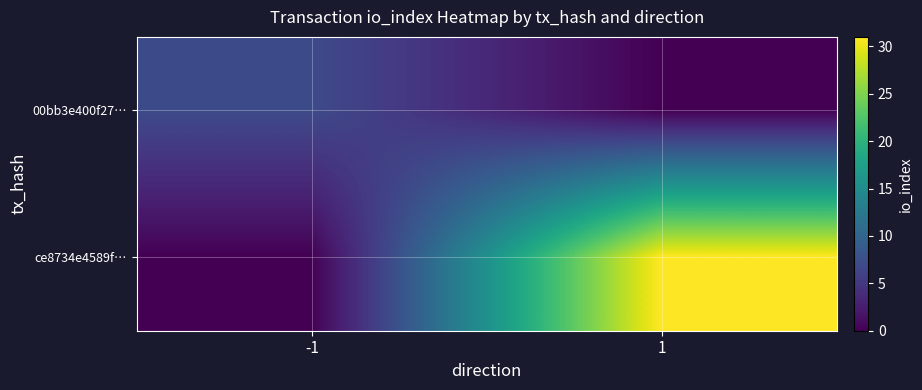

Which series has the widest spread of values?

ce8734e4589f…